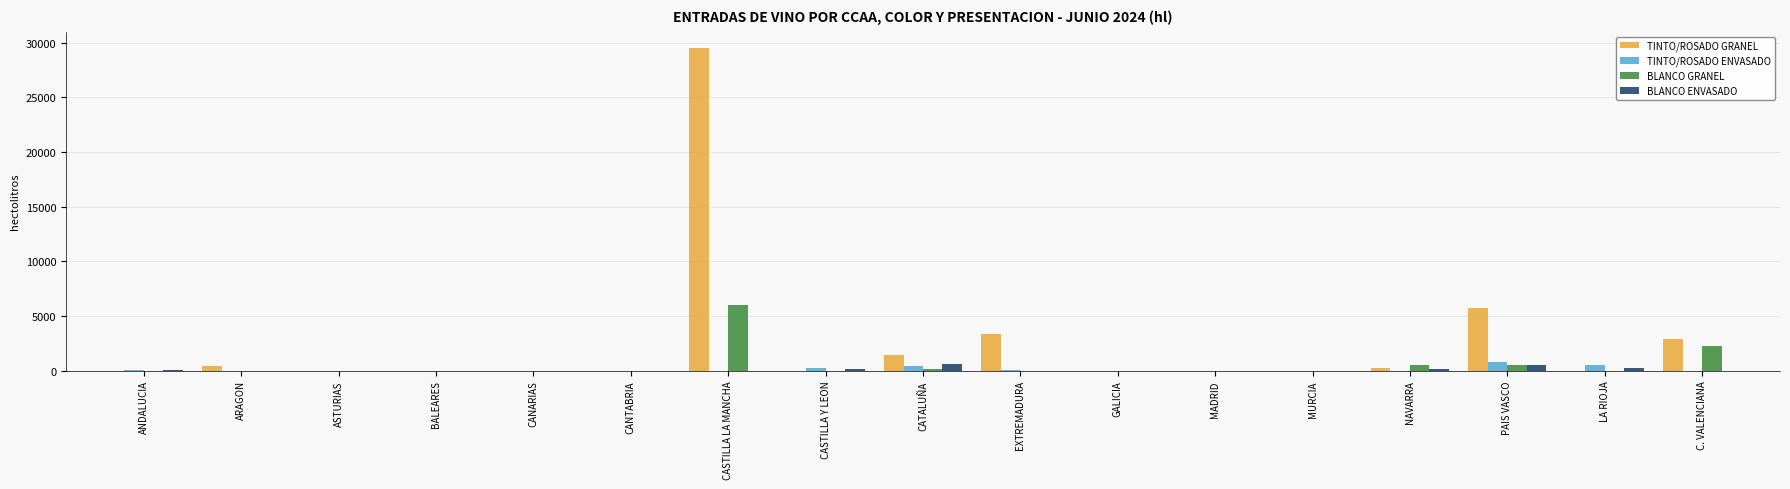

At which category is the sum across all series the highest?

CASTILLA LA MANCHA